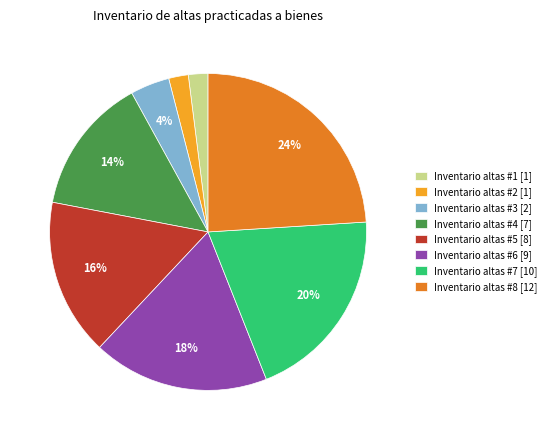

To the nearest percent, what portion does Inventario altas #4 represent?

14%